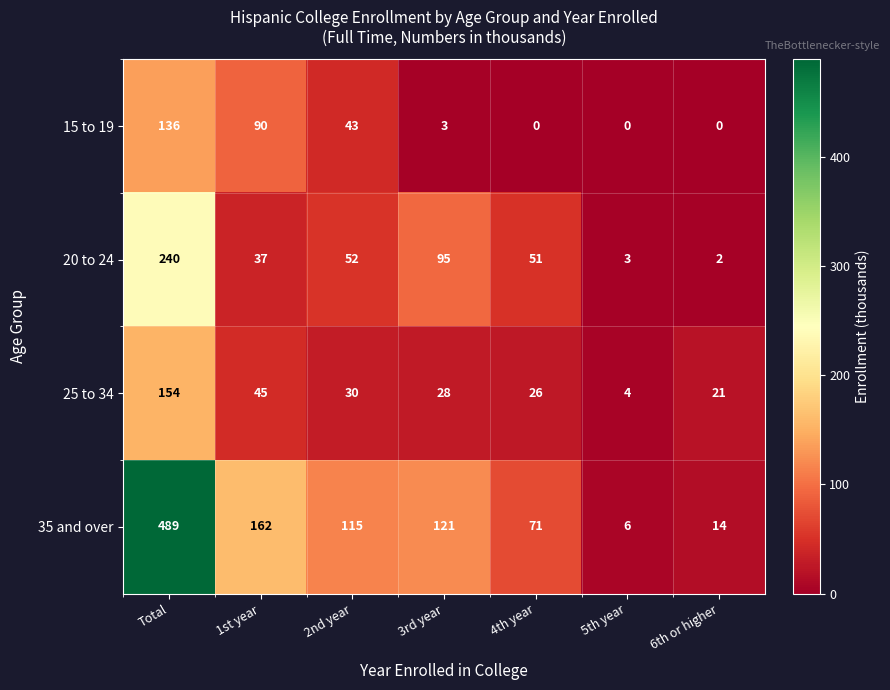

The 25 to 34 series shows 21 at 6th or higher. True or false?

True